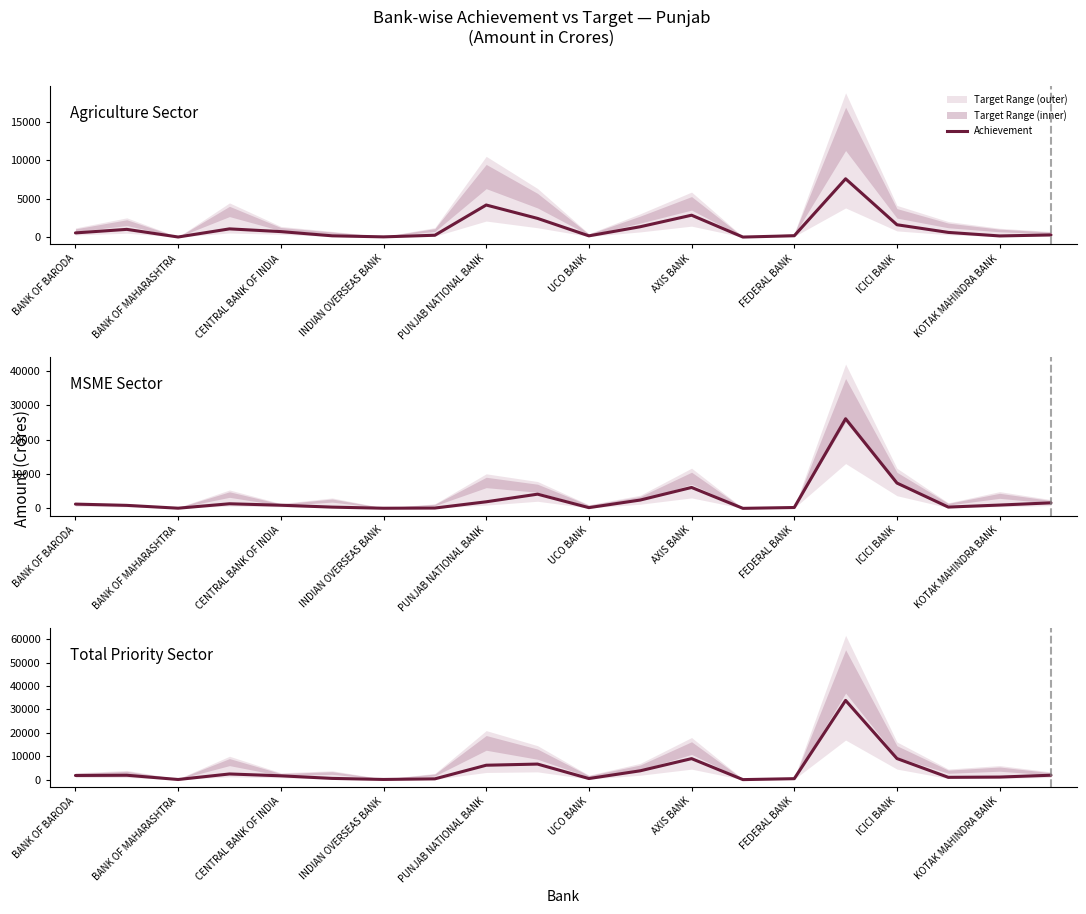

Which has a higher value, 17 or 10?

17